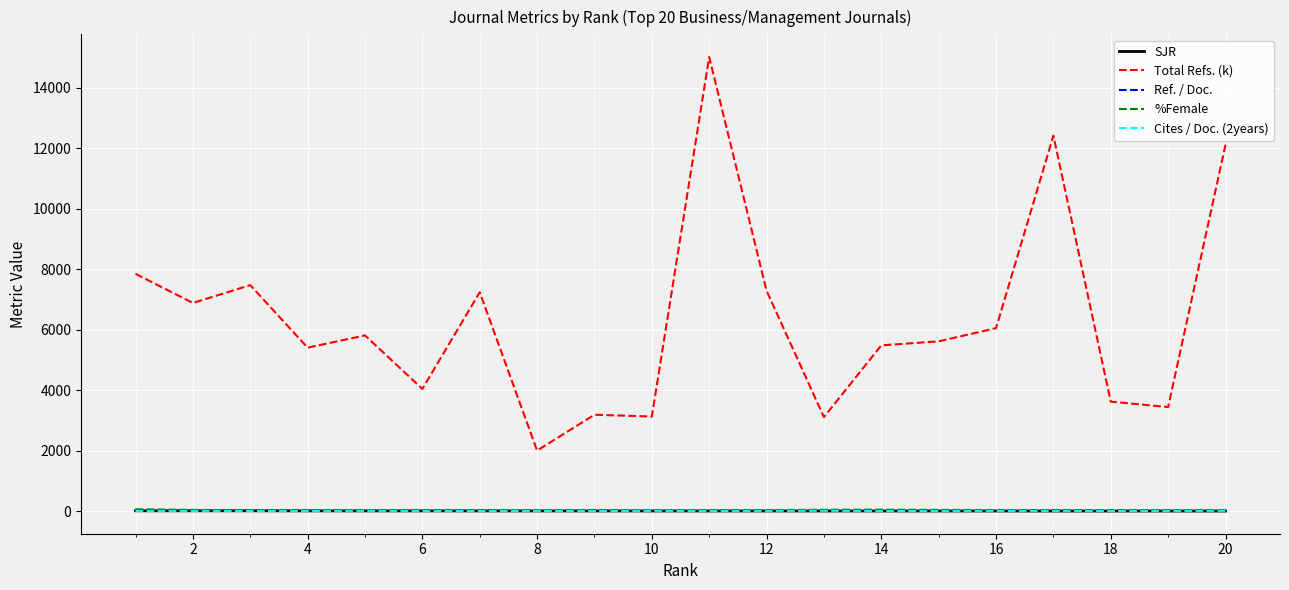

Which series has the widest spread of values?

Total Refs. (k)